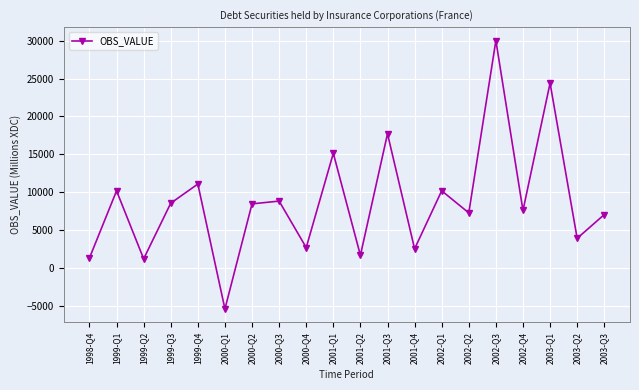

What is the difference between the second highest and second lowest values?

23183